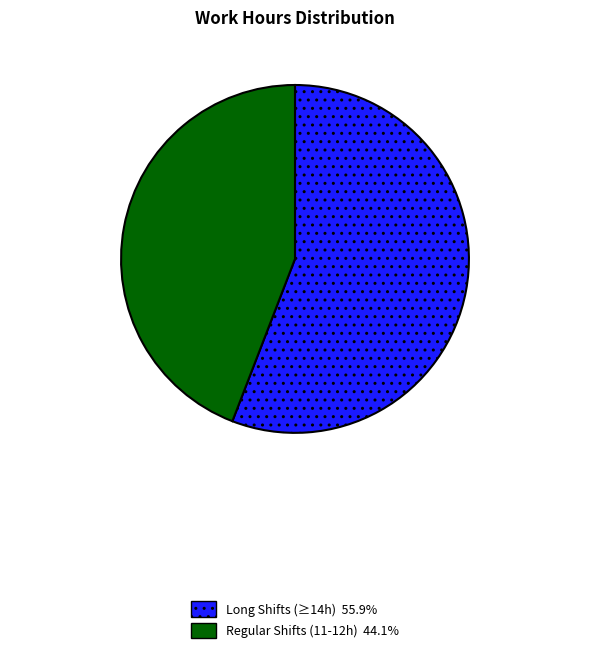

Is there any slice that represents more than half of the pie?

Yes